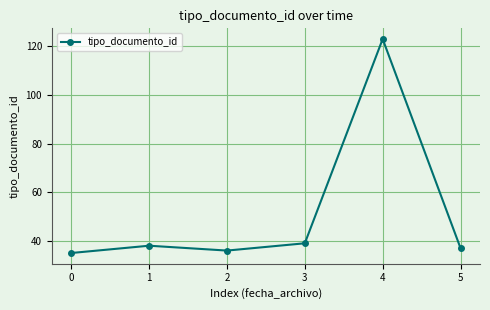

Rank the categories by value from highest to lowest.

4, 3, 1, 5, 2, 0